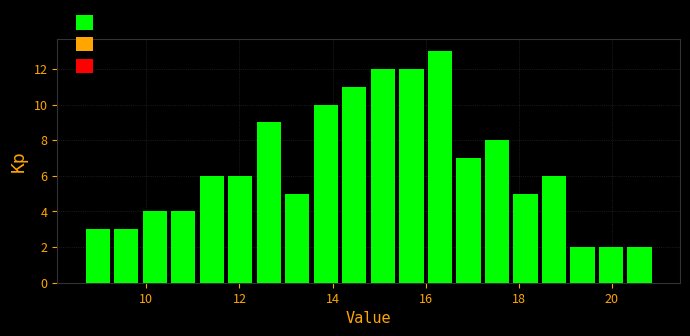

Read against the x-axis, roughly where is the centre of the tallest bar?

16.4